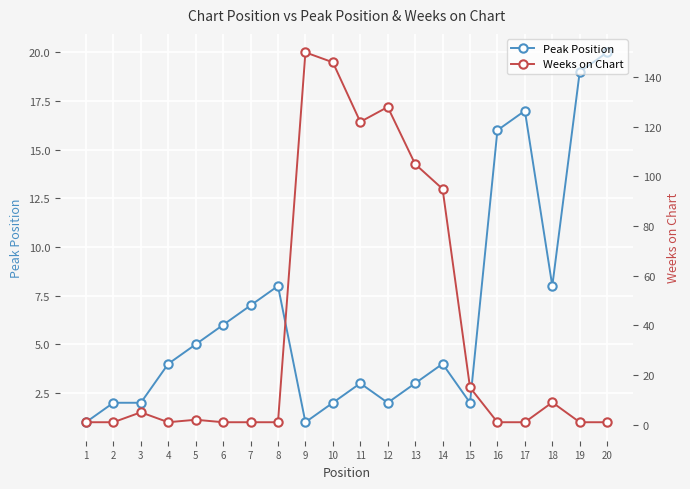

What is the maximum value shown in the chart?

150